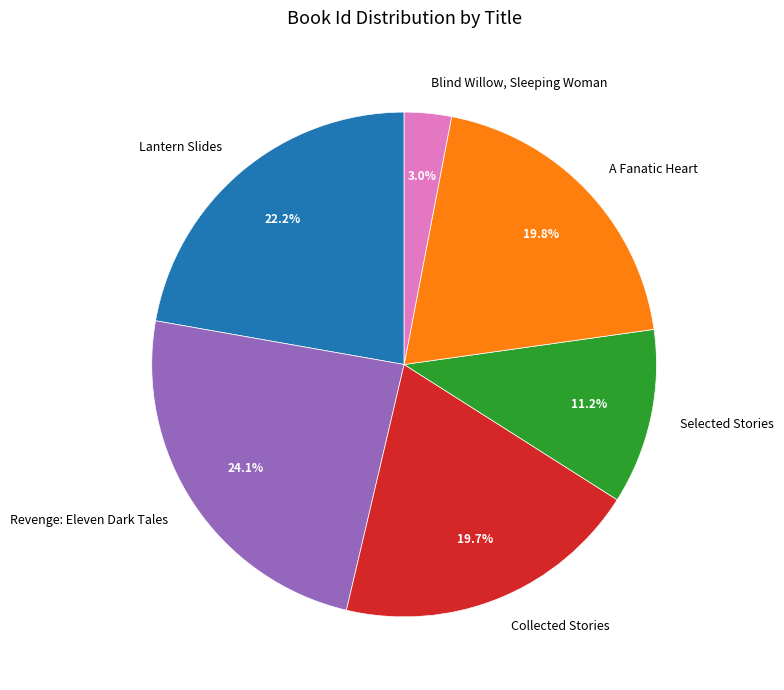

Is there a majority slice in this chart?

No